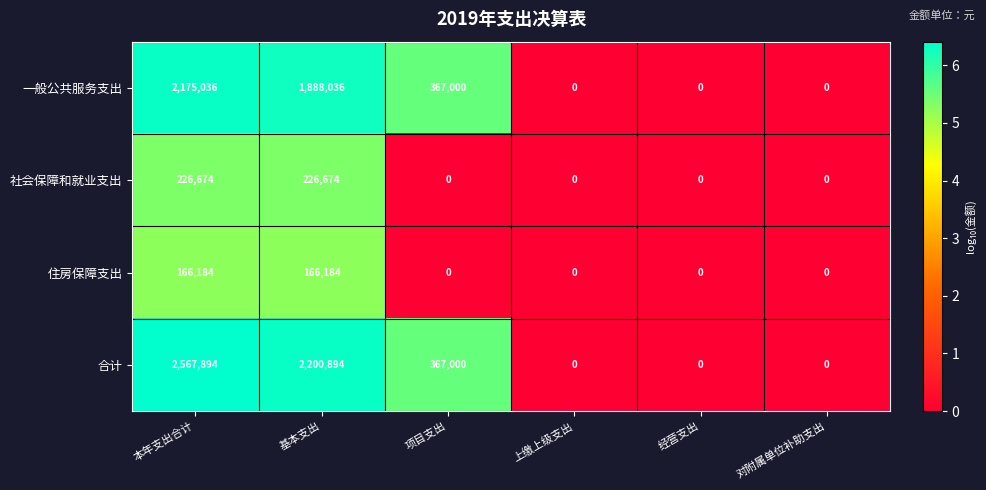

How many distinct data groups are displayed?

4